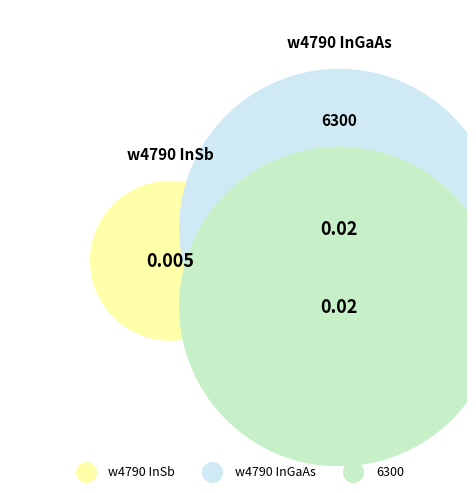

Rank the categories by value from highest to lowest.

w4790 InGaAs, 6300, w4790 InSb